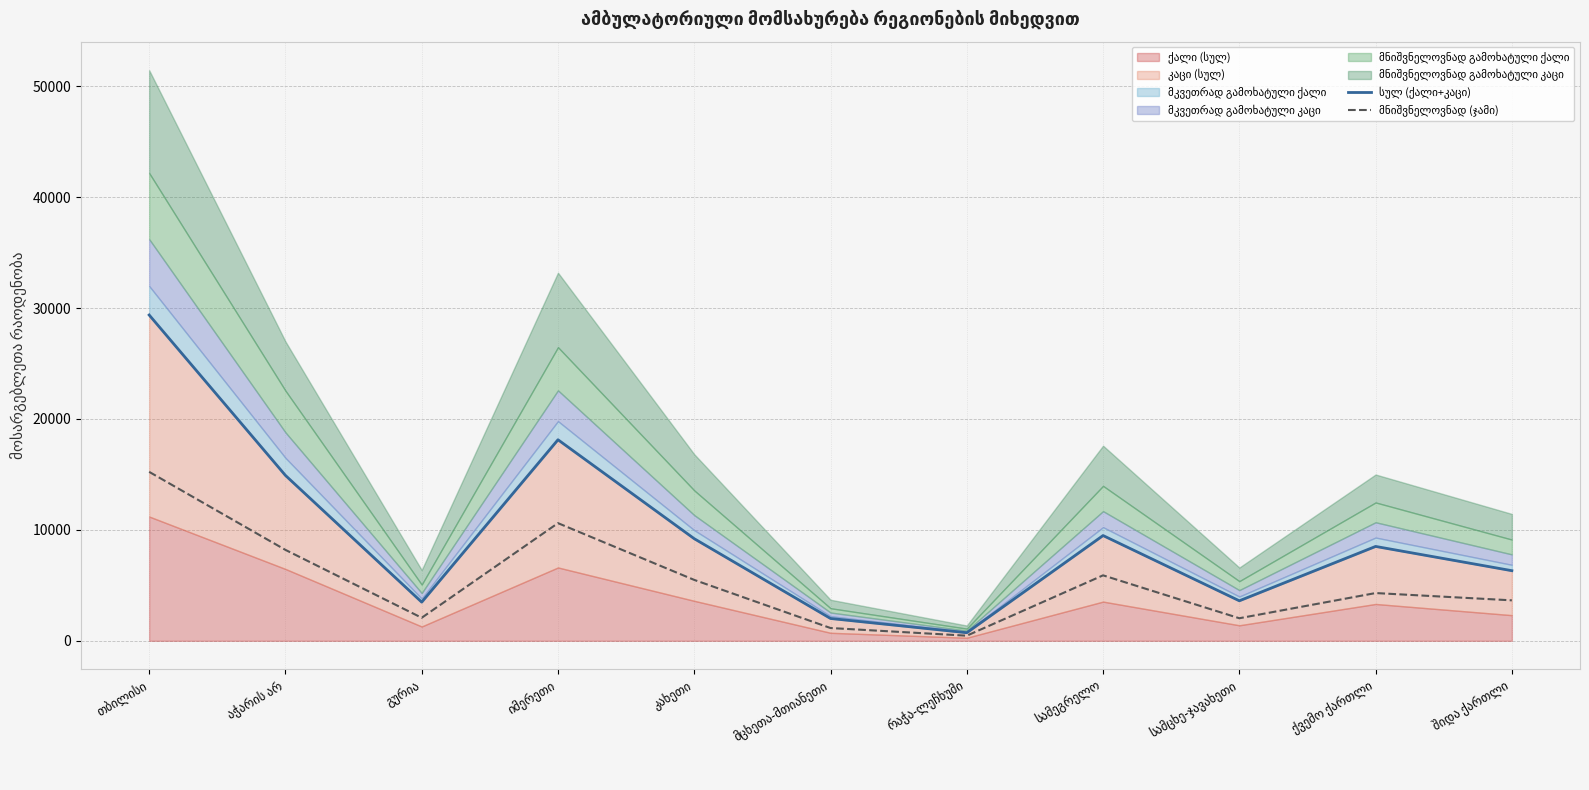

At which label is მნიშვნელოვნად (ჯამი) closest to 7847?

აჭარის არ